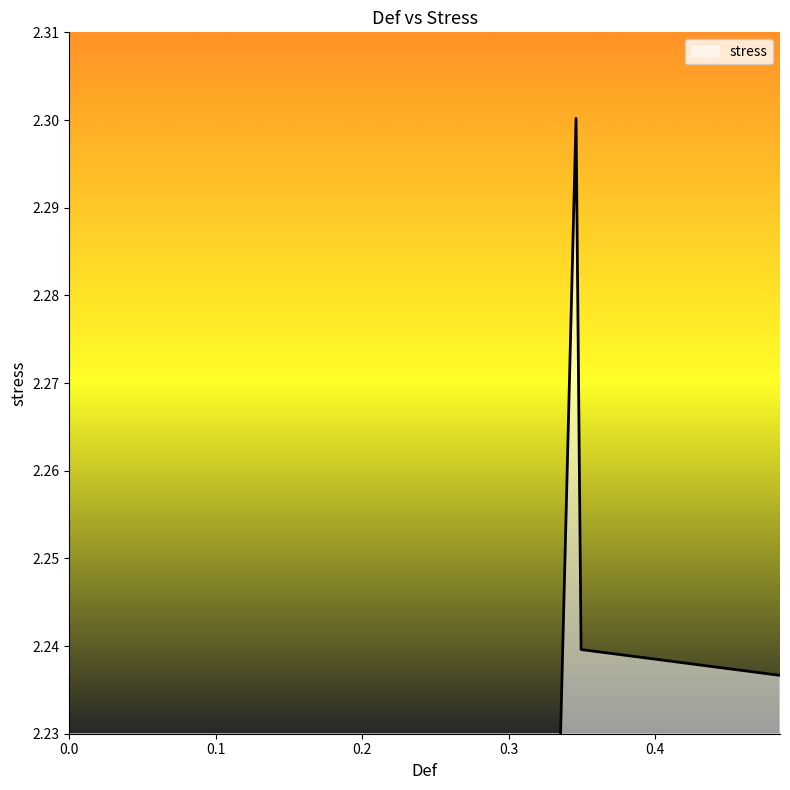

What is the maximum value shown in the chart?

2.3